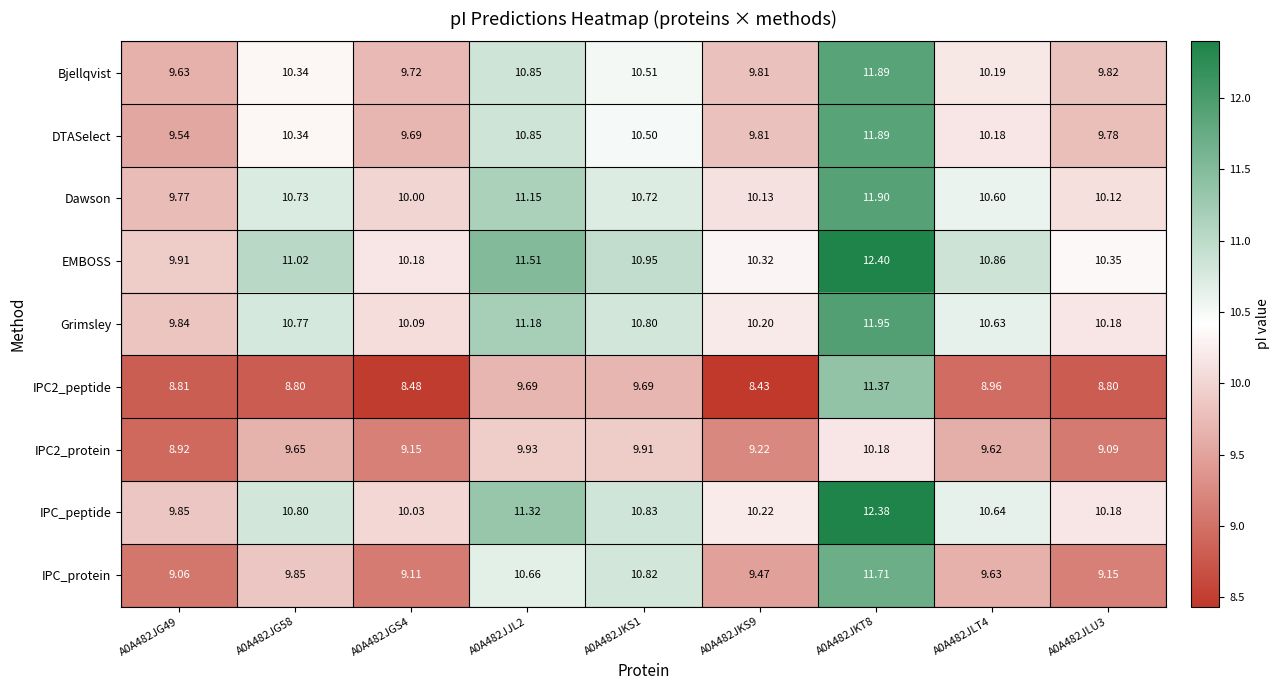

What is the total value across all series at A0A482JKT8?

105.7